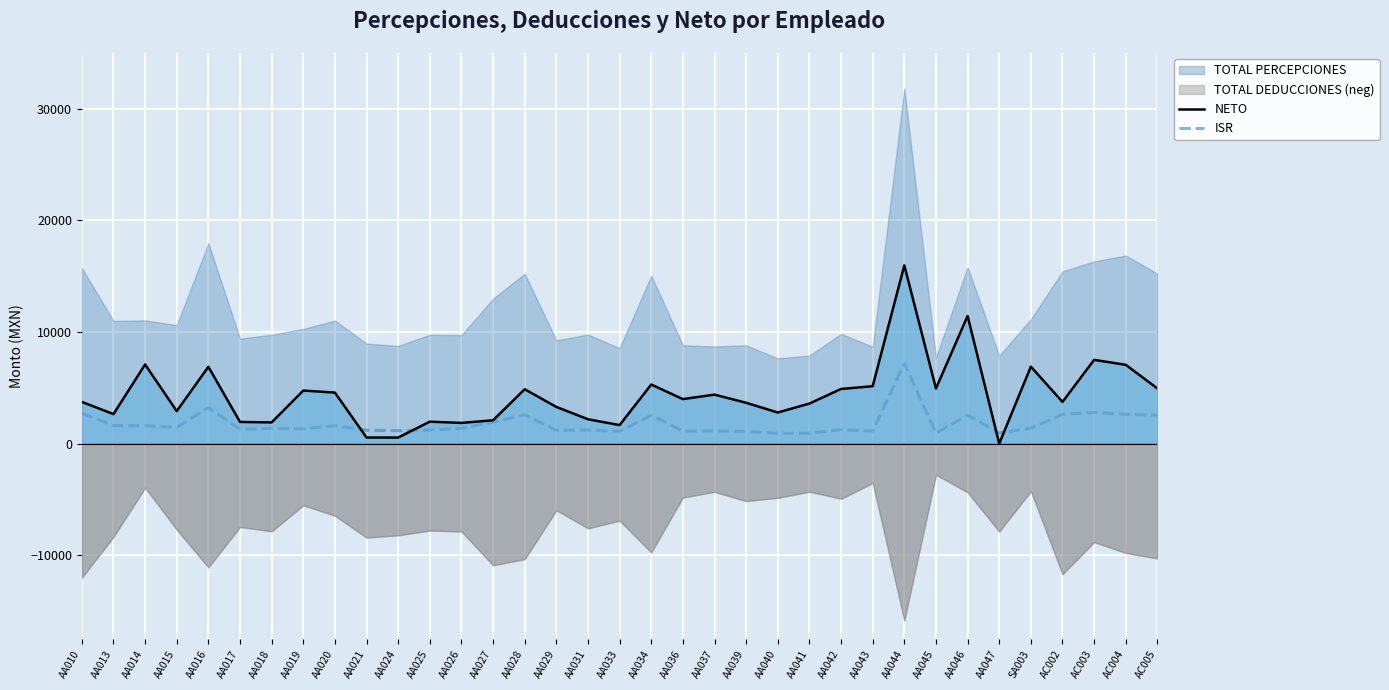

Where is the first local minimum for NETO?

AA013